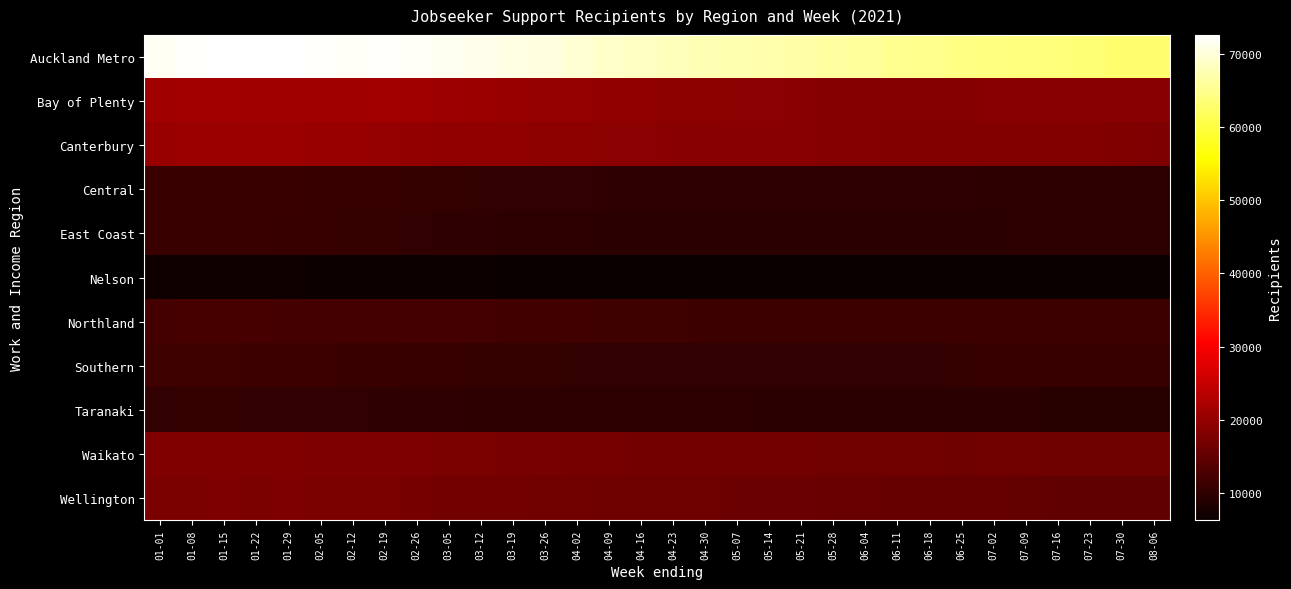

Reading right to left, list all the values displayed in this chart.

Auckland Metro: 08-06=62835	07-30=63030	07-23=63309	07-16=63558	07-09=63936	07-02=64209	06-25=64434	06-18=64884	06-11=65115	06-04=65895	05-28=66303	05-21=66690	05-14=67068	05-07=67311	04-30=67698	04-23=68013	04-16=68541	04-09=68991	04-02=69702	03-26=70452	03-19=70737	03-12=71274	03-05=71445	02-26=71949	02-19=72348	02-12=72108	02-05=72258	01-29=72630	01-22=72540	01-15=72546	01-08=72297	01-01=71763
Bay of Plenty: 08-06=18729	07-30=18747	07-23=18813	07-16=18864	07-09=18774	07-02=18690	06-25=18582	06-18=18543	06-11=18492	06-04=18615	05-28=18663	05-21=18786	05-14=18957	05-07=19068	04-30=19206	04-23=19311	04-16=19494	04-09=19590	04-02=20031	03-26=20235	03-19=20472	03-12=20745	03-05=20892	02-26=21102	02-19=21327	02-12=21189	02-05=21141	01-29=21198	01-22=21234	01-15=21312	01-08=21315	01-01=21243
Canterbury: 08-06=17904	07-30=17997	07-23=18177	07-16=18222	07-09=18258	07-02=18294	06-25=18342	06-18=18408	06-11=18426	06-04=18588	05-28=18672	05-21=18750	05-14=18834	05-07=18864	04-30=18936	04-23=18936	04-16=18999	04-09=19104	04-02=19275	03-26=19440	03-19=19545	03-12=19614	03-05=19656	02-26=19797	02-19=20223	02-12=20361	02-05=20478	01-29=20598	01-22=20646	01-15=20700	01-08=20661	01-01=20415
Central: 08-06=9630	07-30=9669	07-23=9789	07-16=9822	07-09=9840	07-02=9855	06-25=9870	06-18=9888	06-11=9879	06-04=9936	05-28=9972	05-21=9993	05-14=10050	05-07=10107	04-30=10113	04-23=10089	04-16=10092	04-09=10068	04-02=10173	03-26=10257	03-19=10296	03-12=10326	03-05=10479	02-26=10608	02-19=10758	02-12=10785	02-05=10845	01-29=10923	01-22=10977	01-15=11010	01-08=11028	01-01=10941
East Coast: 08-06=9768	07-30=9714	07-23=9717	07-16=9690	07-09=9609	07-02=9525	06-25=9417	06-18=9432	06-11=9438	06-04=9531	05-28=9537	05-21=9540	05-14=9549	05-07=9492	04-30=9465	04-23=9459	04-16=9510	04-09=9552	04-02=9696	03-26=9810	03-19=9840	03-12=9933	03-05=10095	02-26=10245	02-19=10419	02-12=10617	02-05=10743	01-29=10833	01-22=11010	01-15=11040	01-08=11070	01-01=11079
Nelson: 08-06=6273	07-30=6279	07-23=6300	07-16=6288	07-09=6273	07-02=6294	06-25=6306	06-18=6312	06-11=6291	06-04=6303	05-28=6309	05-21=6267	05-14=6249	05-07=6240	04-30=6240	04-23=6237	04-16=6258	04-09=6273	04-02=6291	03-26=6375	03-19=6435	03-12=6516	03-05=6528	02-26=6573	02-19=6672	02-12=6726	02-05=6753	01-29=6783	01-22=6801	01-15=6837	01-08=6831	01-01=6828
Northland: 08-06=11172	07-30=11232	07-23=11292	07-16=11325	07-09=11328	07-02=11334	06-25=11349	06-18=11379	06-11=11406	06-04=11394	05-28=11409	05-21=11361	05-14=11409	05-07=11394	04-30=11418	04-23=11478	04-16=11541	04-09=11628	04-02=11754	03-26=11844	03-19=11880	03-12=11979	03-05=12009	02-26=12105	02-19=12126	02-12=12126	02-05=12147	01-29=12177	01-22=12210	01-15=12225	01-08=12213	01-01=12162
Southern: 08-06=10701	07-30=10713	07-23=10854	07-16=10878	07-09=10782	07-02=10704	06-25=10425	06-18=10269	06-11=10197	06-04=10191	05-28=10236	05-21=10218	05-14=10224	05-07=10215	04-30=10197	04-23=10251	04-16=10242	04-09=10209	04-02=10338	03-26=10419	03-19=10503	03-12=10617	03-05=10671	02-26=10785	02-19=11064	02-12=11154	02-05=11247	01-29=11358	01-22=11406	01-15=11559	01-08=11679	01-01=11655
Taranaki: 08-06=9261	07-30=9267	07-23=9297	07-16=9285	07-09=9357	07-02=9351	06-25=9420	06-18=9447	06-11=9480	06-04=9540	05-28=9573	05-21=9576	05-14=9582	05-07=9648	04-30=9645	04-23=9663	04-16=9678	04-09=9654	04-02=9672	03-26=9771	03-19=9792	03-12=9780	03-05=9927	02-26=10008	02-19=10110	02-12=10263	02-05=10314	01-29=10344	01-22=10365	01-15=10398	01-08=10407	01-01=10380
Waikato: 08-06=16236	07-30=16239	07-23=16308	07-16=16311	07-09=16386	07-02=16389	06-25=16341	06-18=16374	06-11=16428	06-04=16497	05-28=16572	05-21=16611	05-14=16704	05-07=16785	04-30=16785	04-23=16779	04-16=16860	04-09=16908	04-02=17037	03-26=17211	03-19=17349	03-12=17454	03-05=17535	02-26=17649	02-19=17700	02-12=17757	02-05=17868	01-29=18027	01-22=18042	01-15=18063	01-08=18123	01-01=18024
Wellington: 08-06=14982	07-30=15030	07-23=15027	07-16=15015	07-09=15168	07-02=15327	06-25=15348	06-18=15390	06-11=15501	06-04=15696	05-28=15816	05-21=15876	05-14=15933	05-07=16029	04-30=16122	04-23=16173	04-16=16248	04-09=16323	04-02=16434	03-26=16569	03-19=16626	03-12=16758	03-05=16869	02-26=17085	02-19=17421	02-12=17511	02-05=17604	01-29=17661	01-22=17637	01-15=17682	01-08=17640	01-01=17460